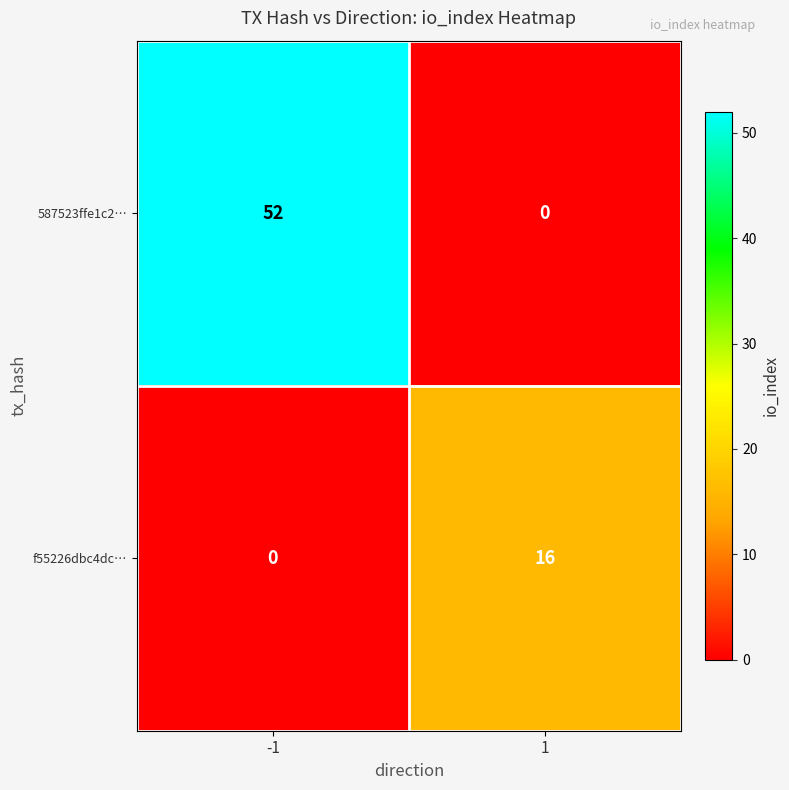

Which series changed the most between -1 and 1?

587523ffe1c2…